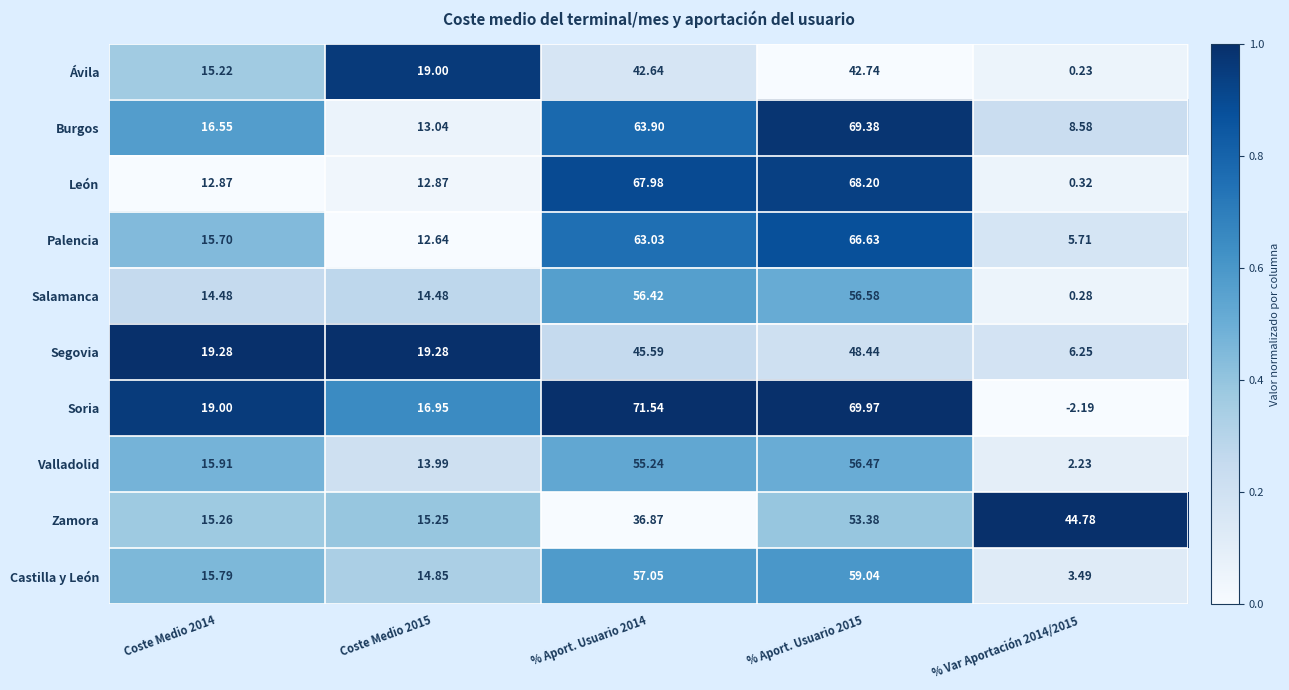

Is the value of Zamora at Coste Medio 2014 greater than the value of Salamanca at % Aport. Usuario 2014?

No